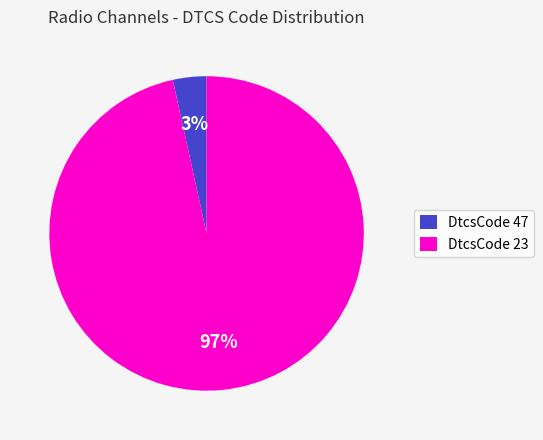

Which category accounts for the majority?

DtcsCode 23